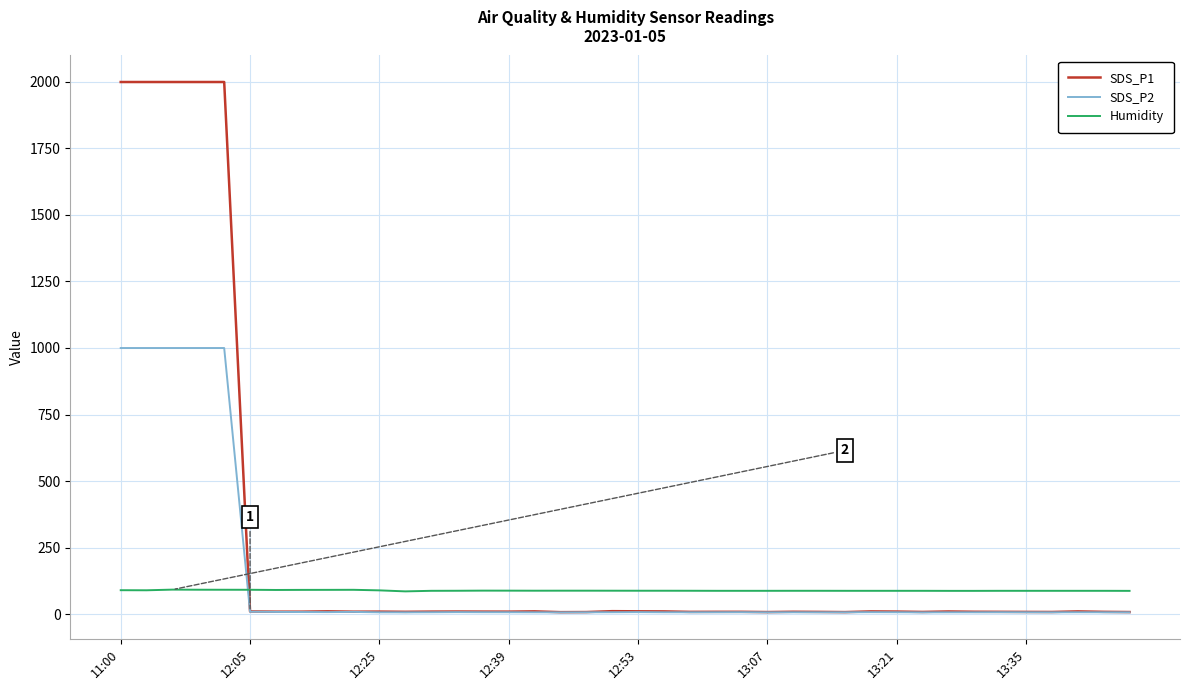

What is the minimum value for Humidity?

85.1